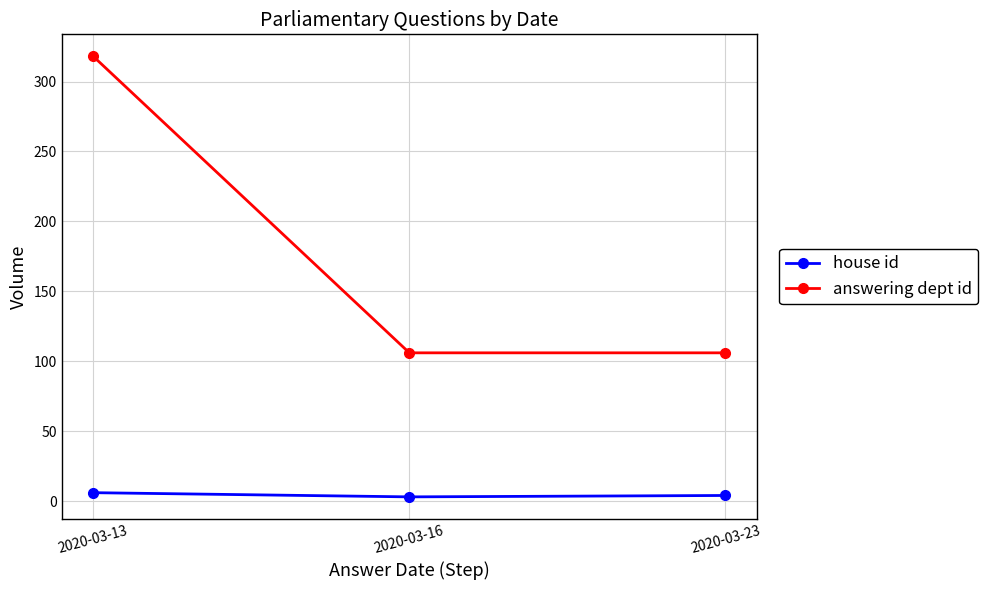

What is the maximum value shown in the chart?

318